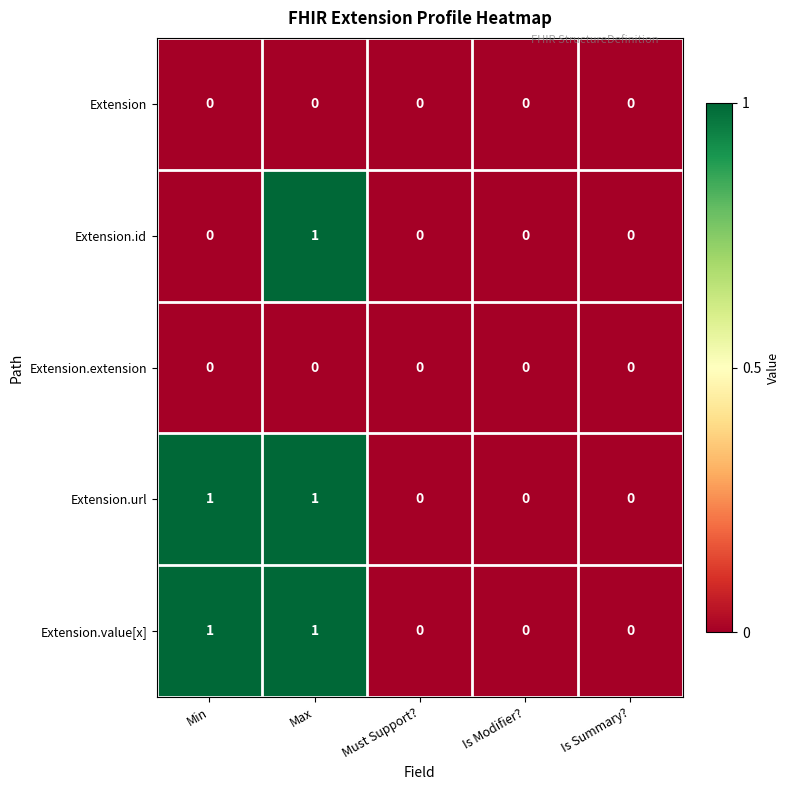

The value of Extension.url at Min is 1. True or false?

True